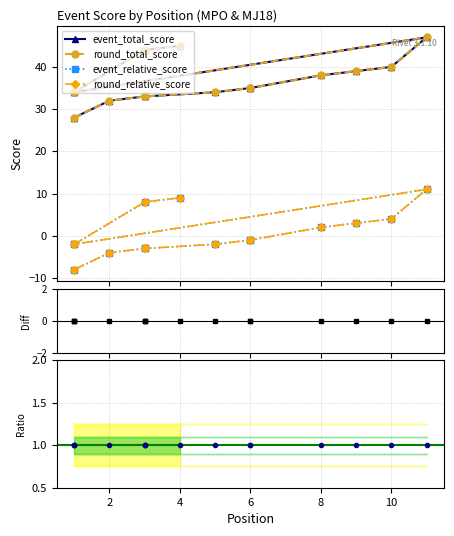

How many lines are shown in the chart?

4